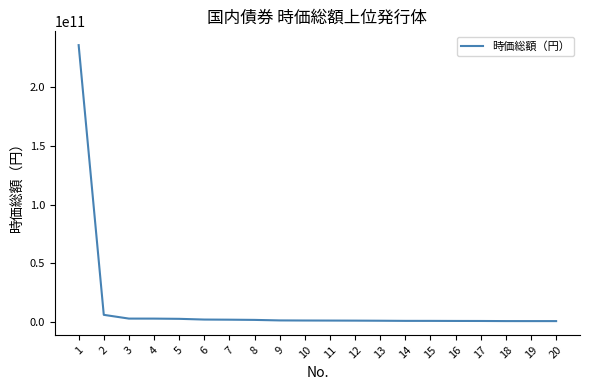

Does the chart display data point markers on the line(s)?

No